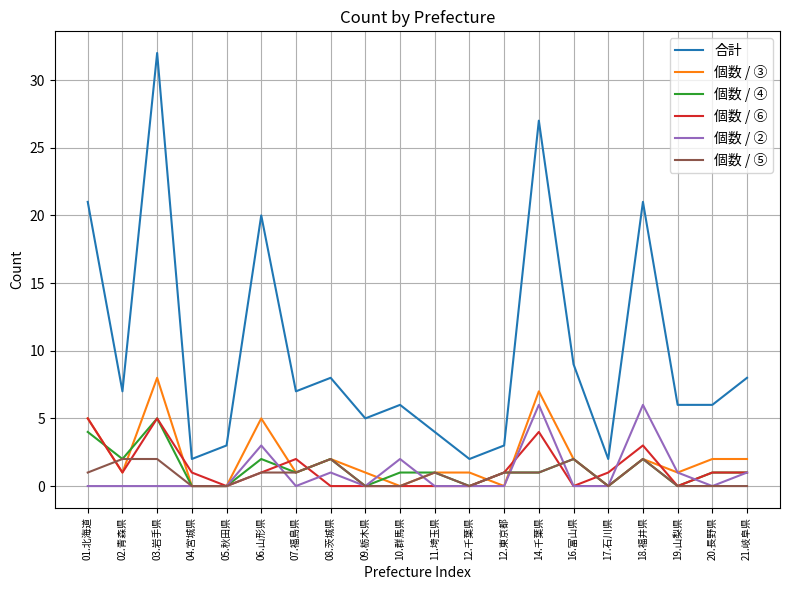

The 個数 / ② series shows 4 at 09.栃木県. True or false?

False